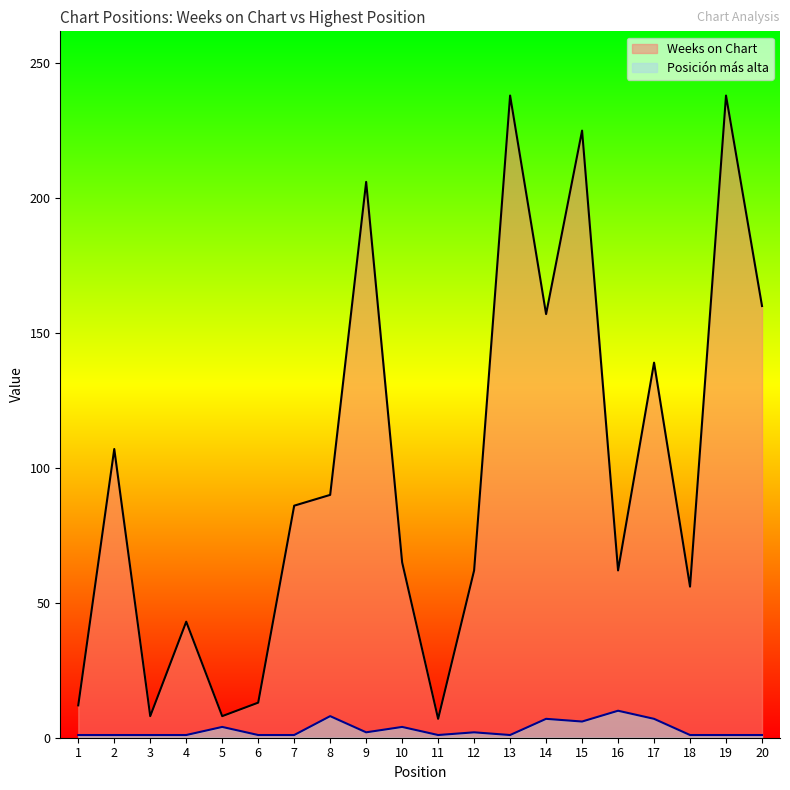

What is the highest value of the Posición más alta series?

10